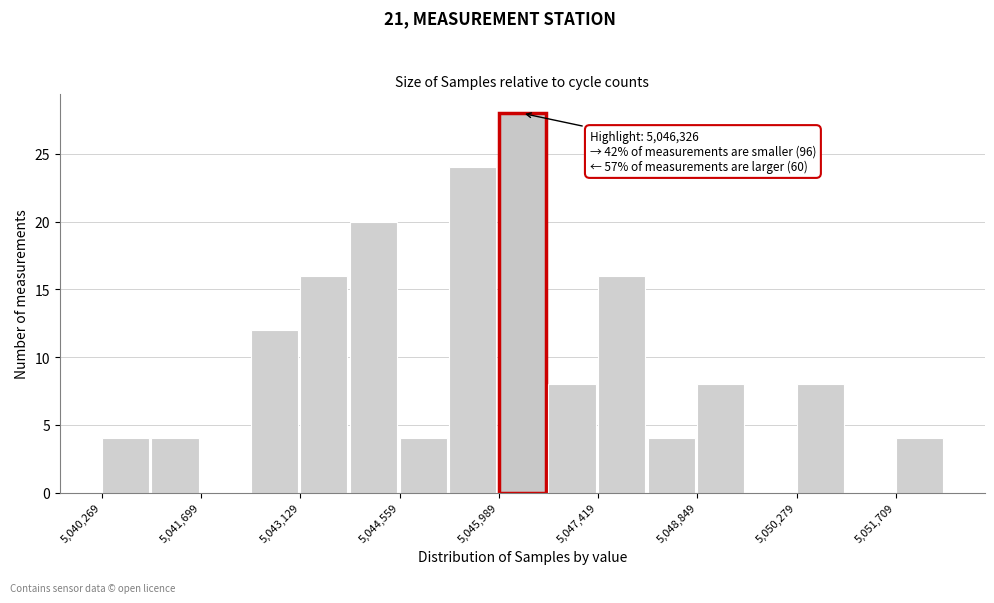

Around what value on the x-axis is the tallest bar? Give the approximate position of its centre, as read against the axis.

5046400